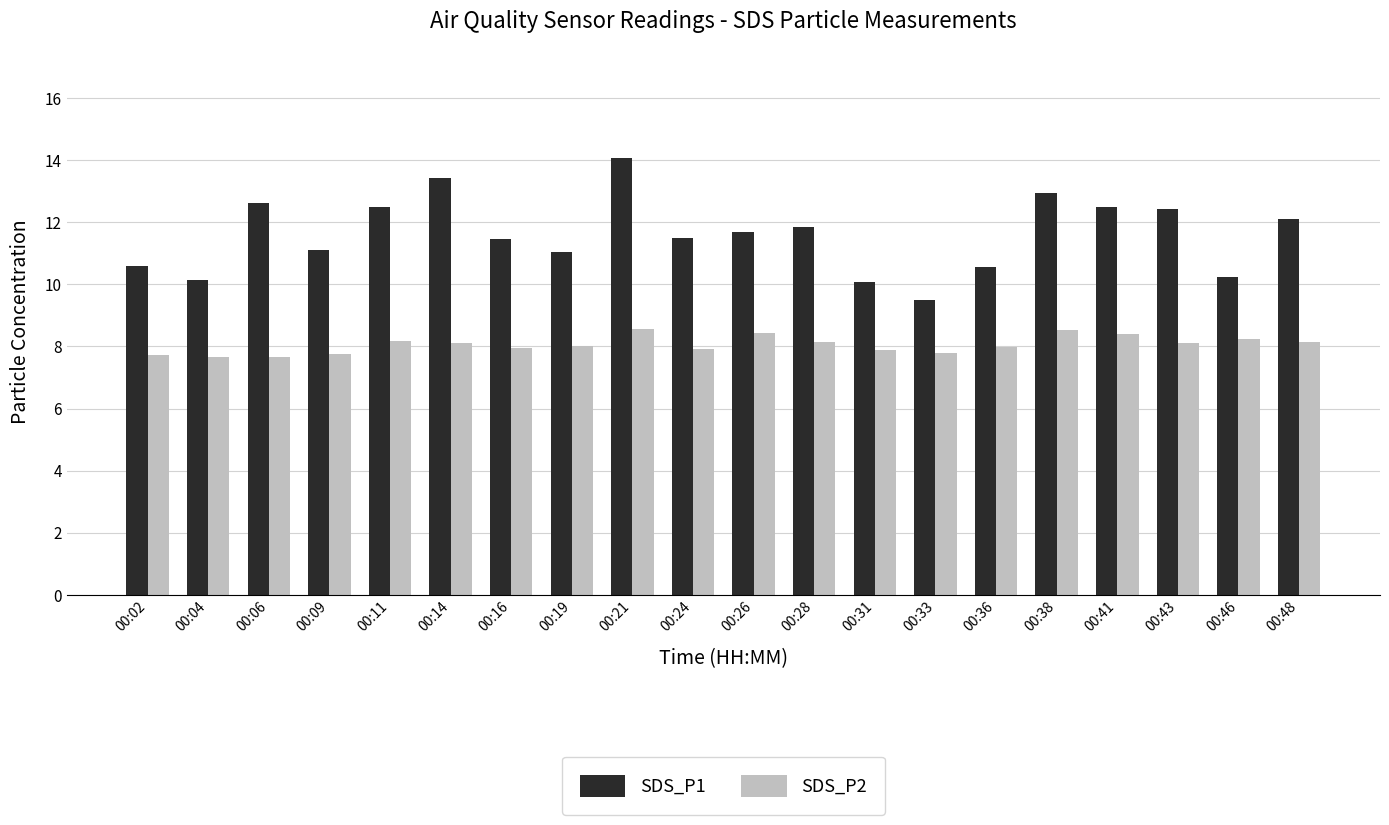

Is the value of SDS_P1 at 00:33 greater than the value of SDS_P2 at 00:24?

Yes